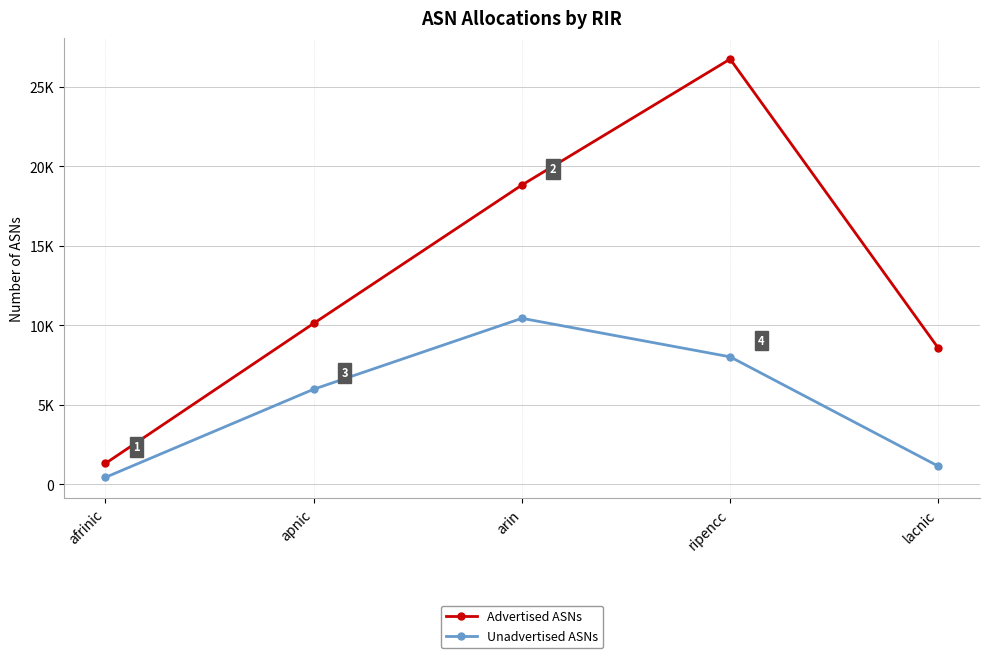

What are all the series names shown in the legend?

Advertised ASNs, Unadvertised ASNs